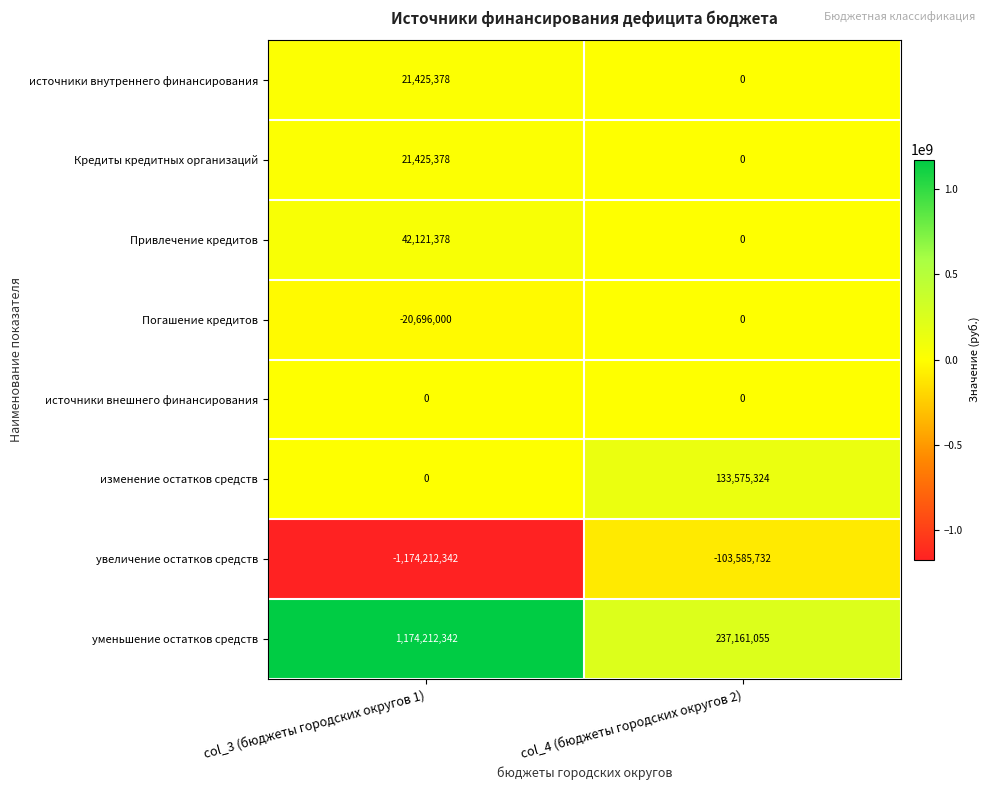

True or false: источники внутреннего финансирования has a value of 21425378 at col_3 (бюджеты городских округов 1).

True